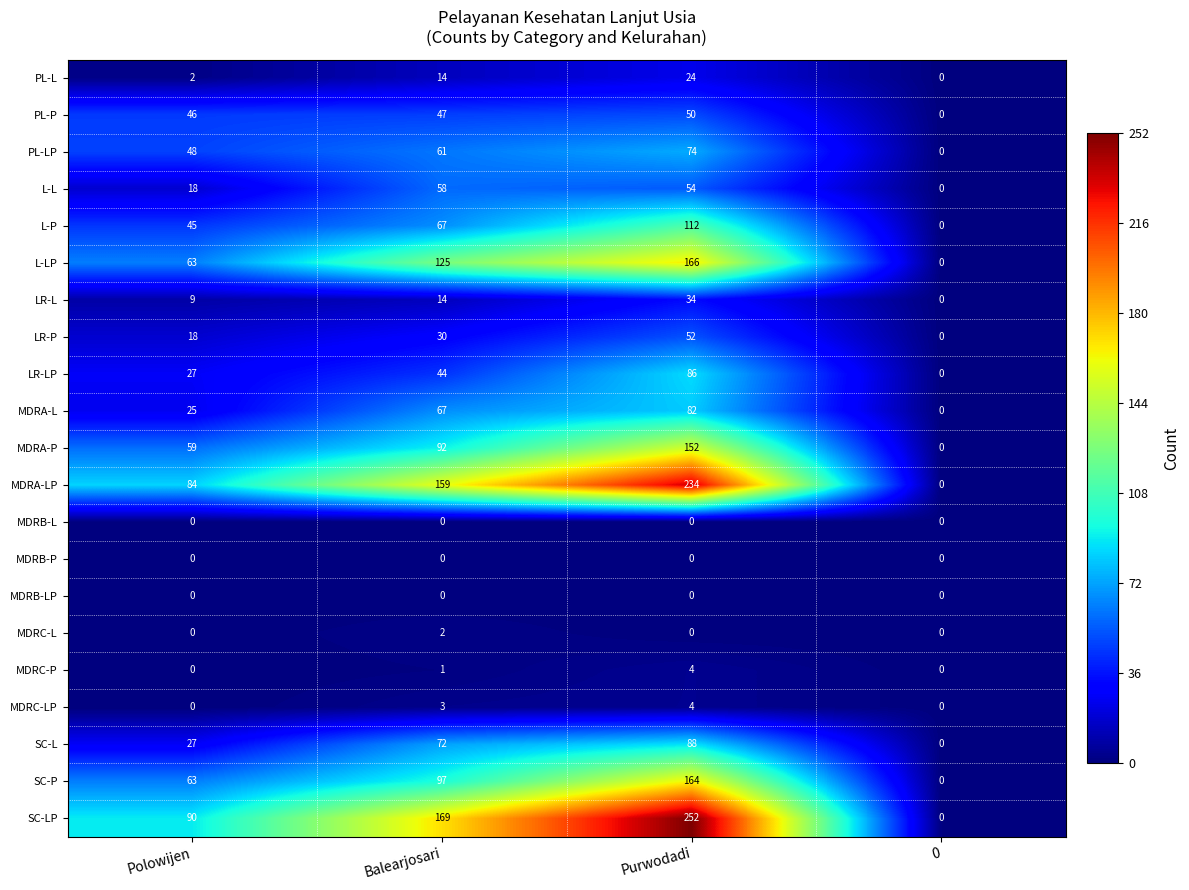

Which series has the widest spread of values?

SC-LP